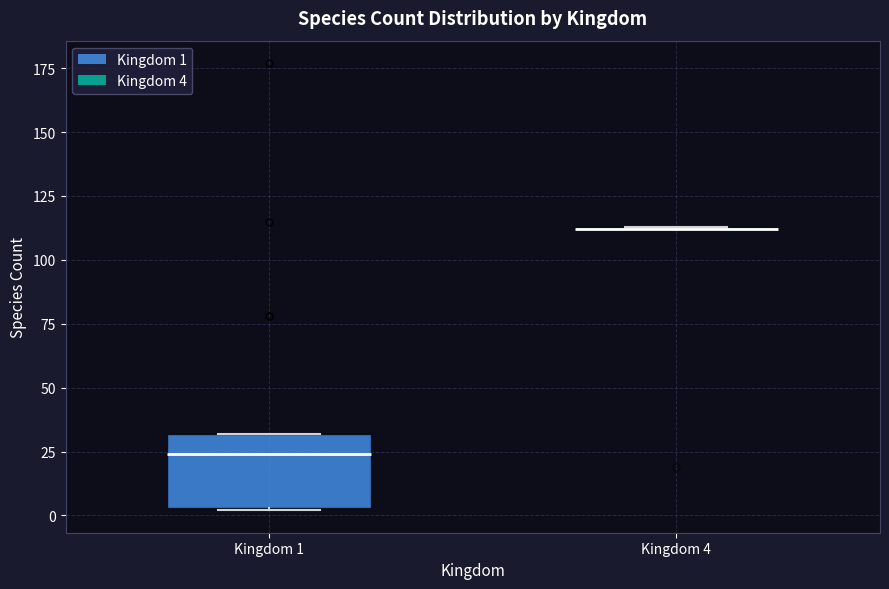

Which box is the tallest, from its lower edge to its upper edge?

Kingdom 1